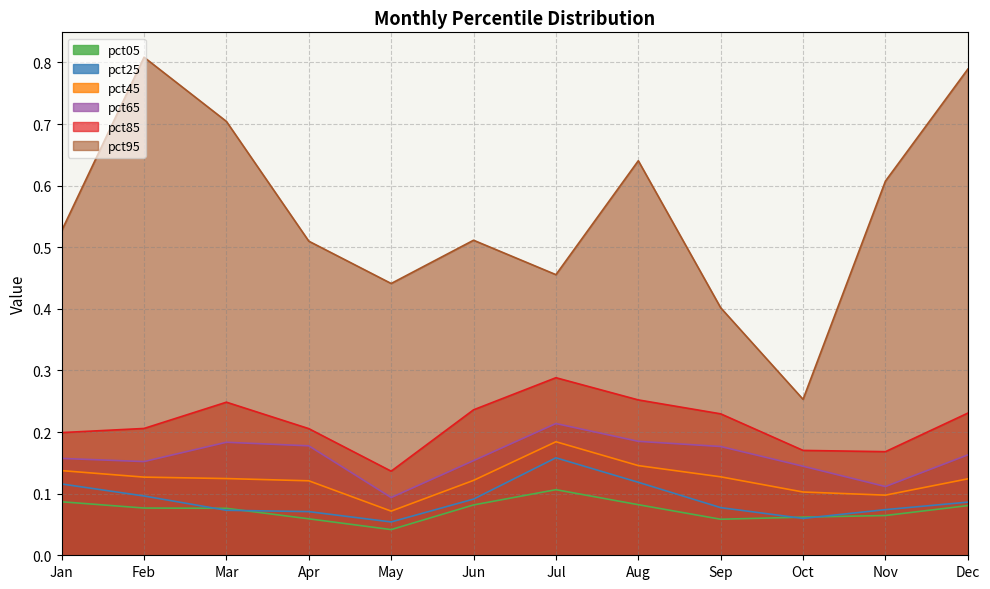

Between Jan and Nov, which is larger?

Jan